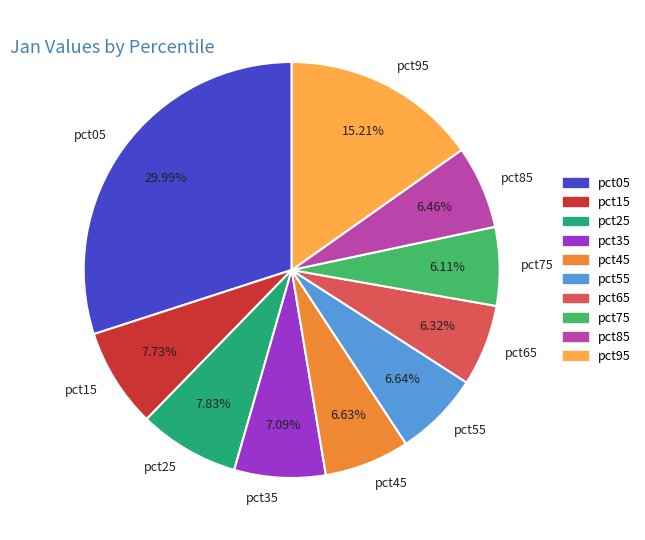

True or false: pct75 accounts for 6% of the total.

True